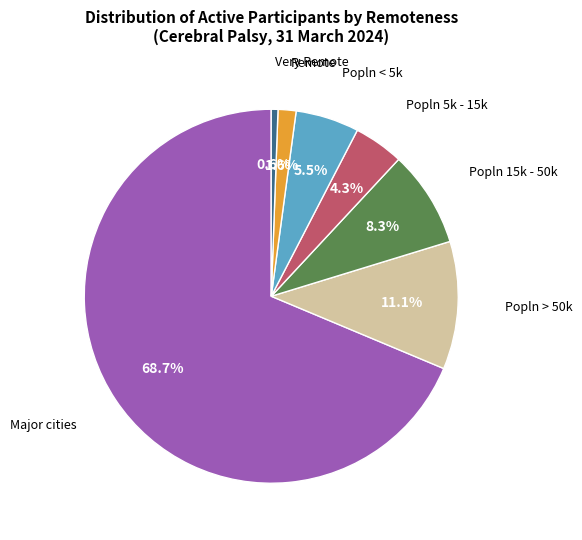

Does any single category account for the majority?

Yes